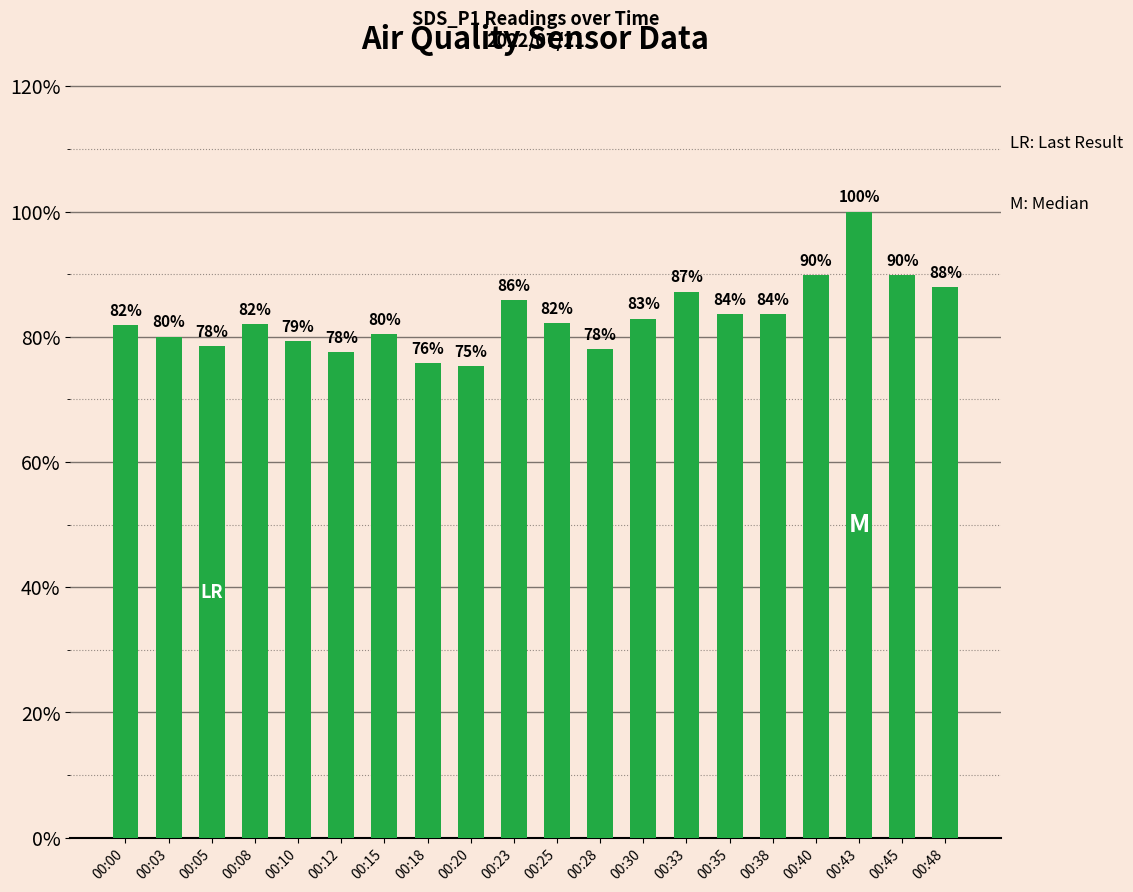

What is the difference between the second highest and minimum values?

14.6